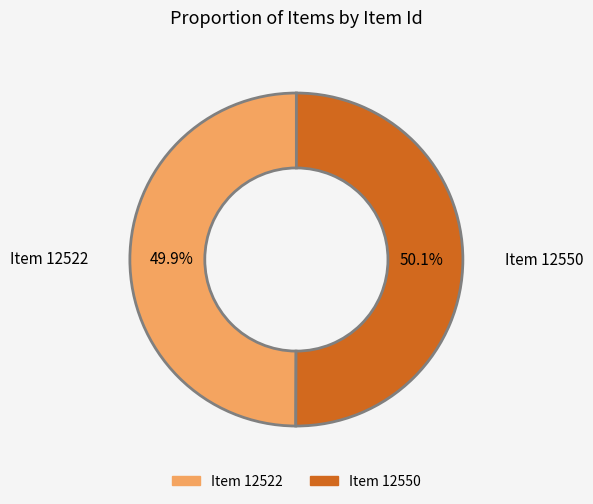

To the nearest percent, what percentage of the pie is Item 12550?

50%